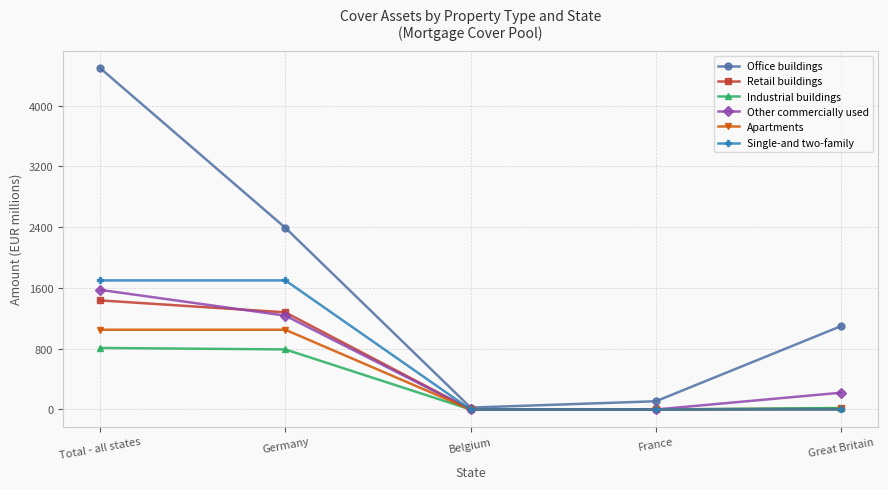

At which label does Other commercially used first exceed 221?

Total - all states